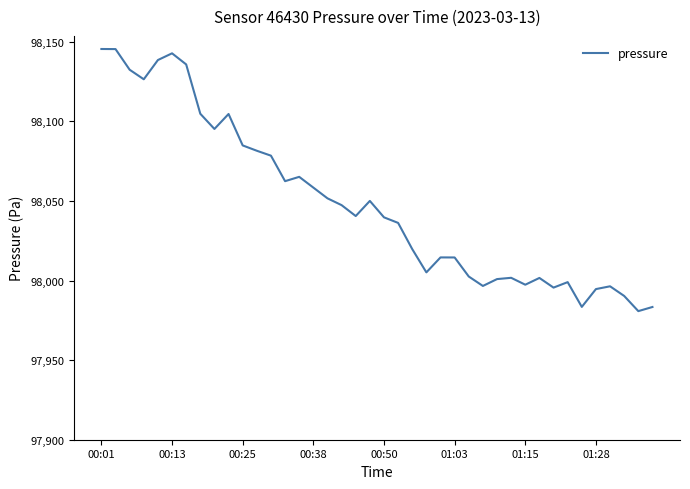

What is the greatest value displayed?

98145.5